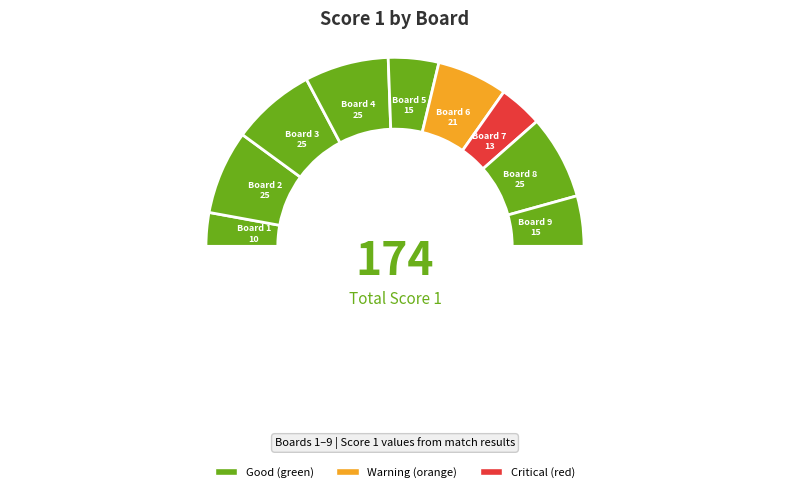

How many segments does this pie chart have?

10